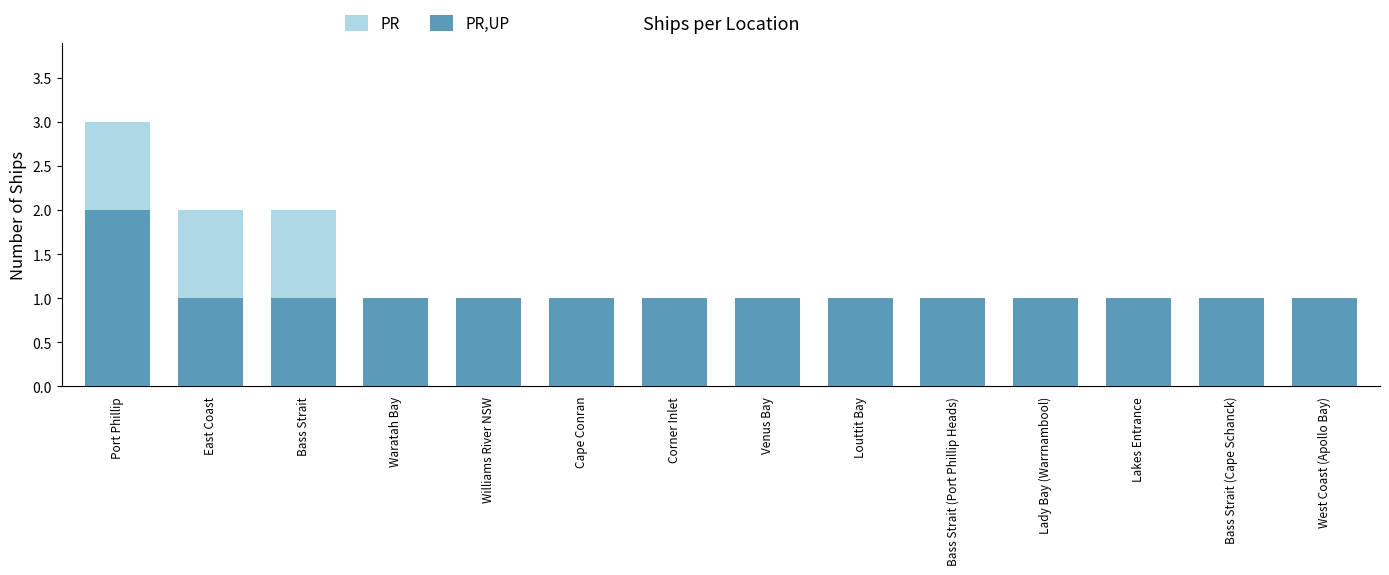

What position from the left is Bass Strait (Port Phillip Heads)?

10